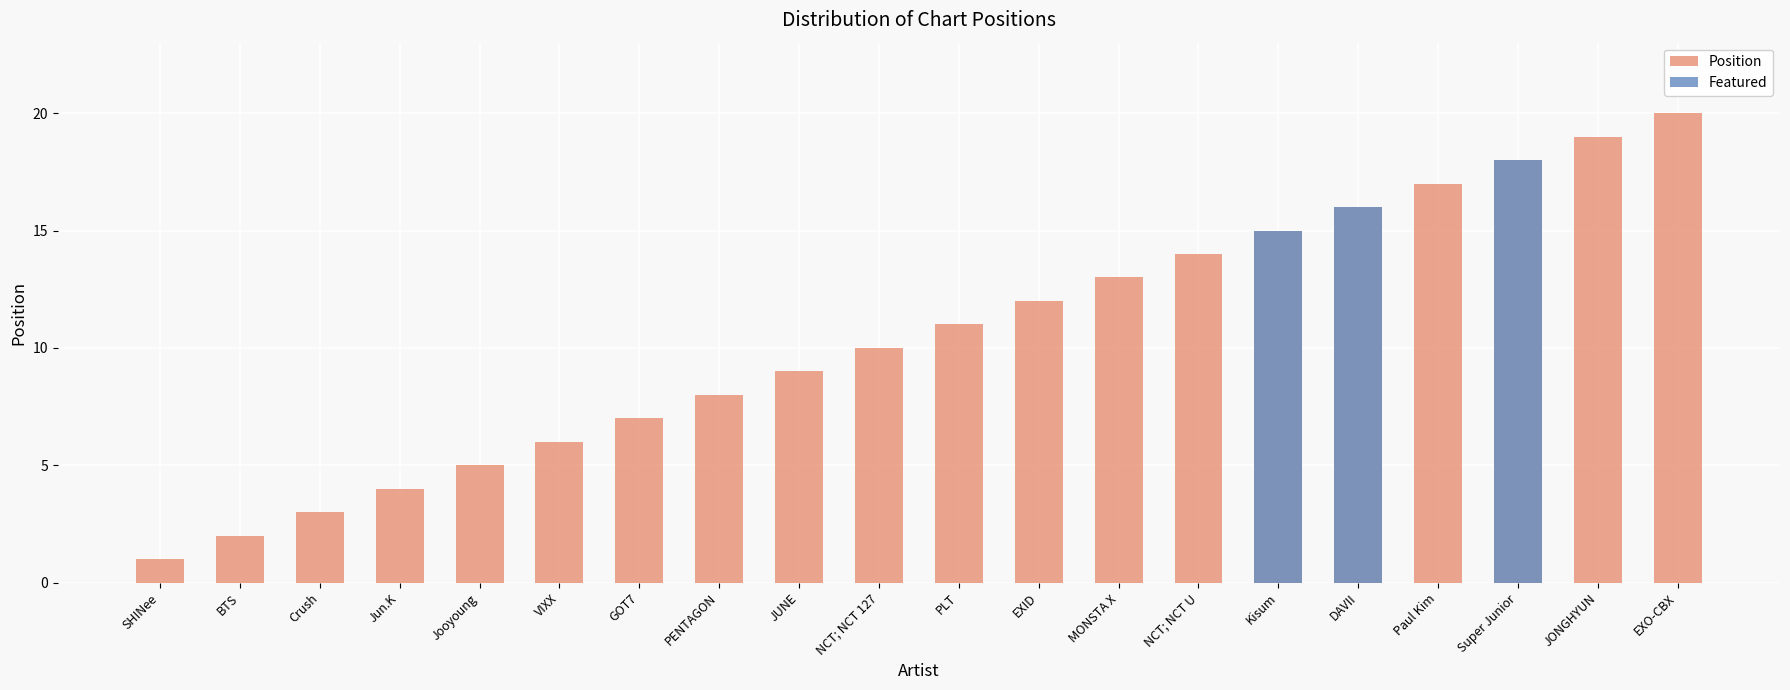

What is the difference between the second highest and minimum values in the Position series?

18